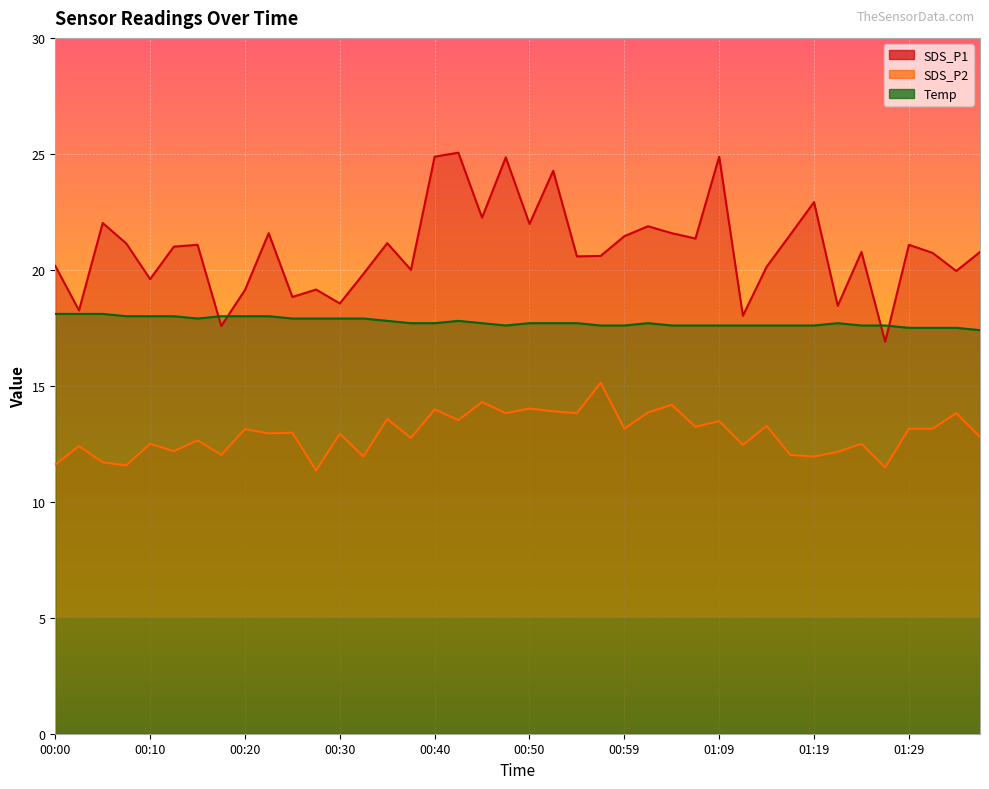

True or false: SDS_P1 and SDS_P2 intersect in this chart.

False